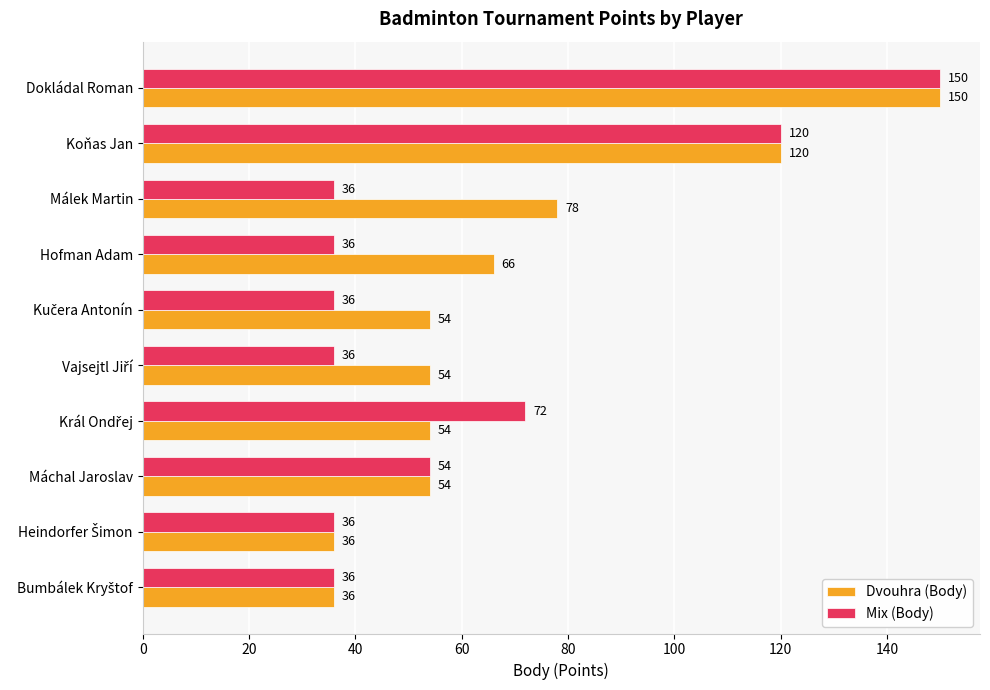

True or false: Dvouhra (Body) has a value of 150 at Dokládal Roman.

True